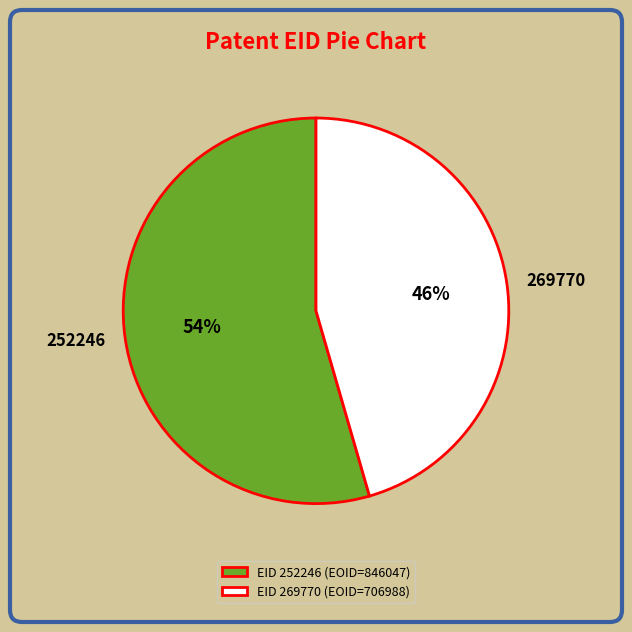

What percentage is the 269770 slice, to the nearest percent?

46%